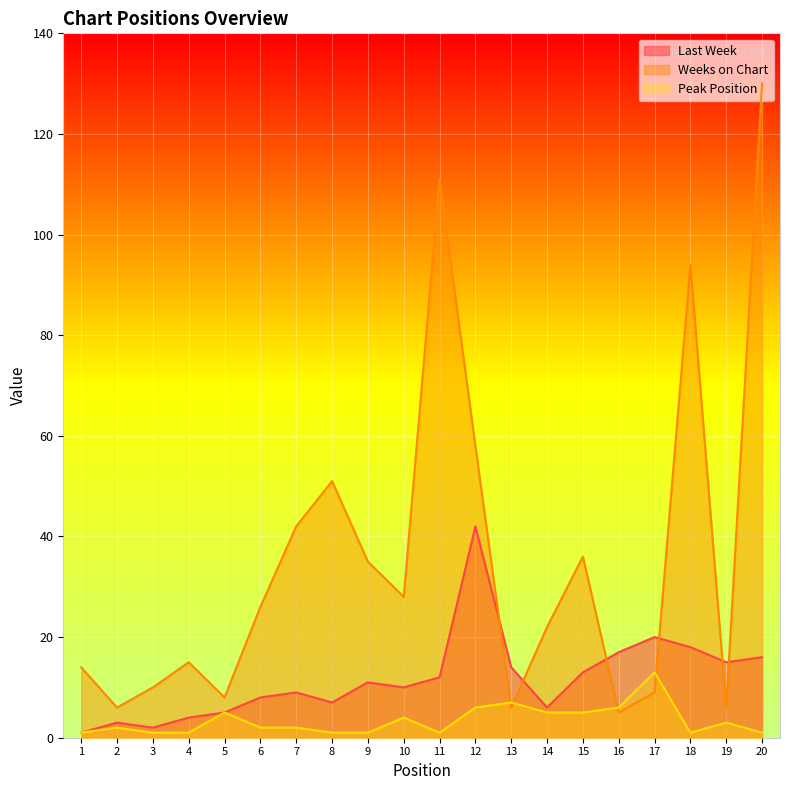

What is the sum of the Last Week values at 1 and 5?

6